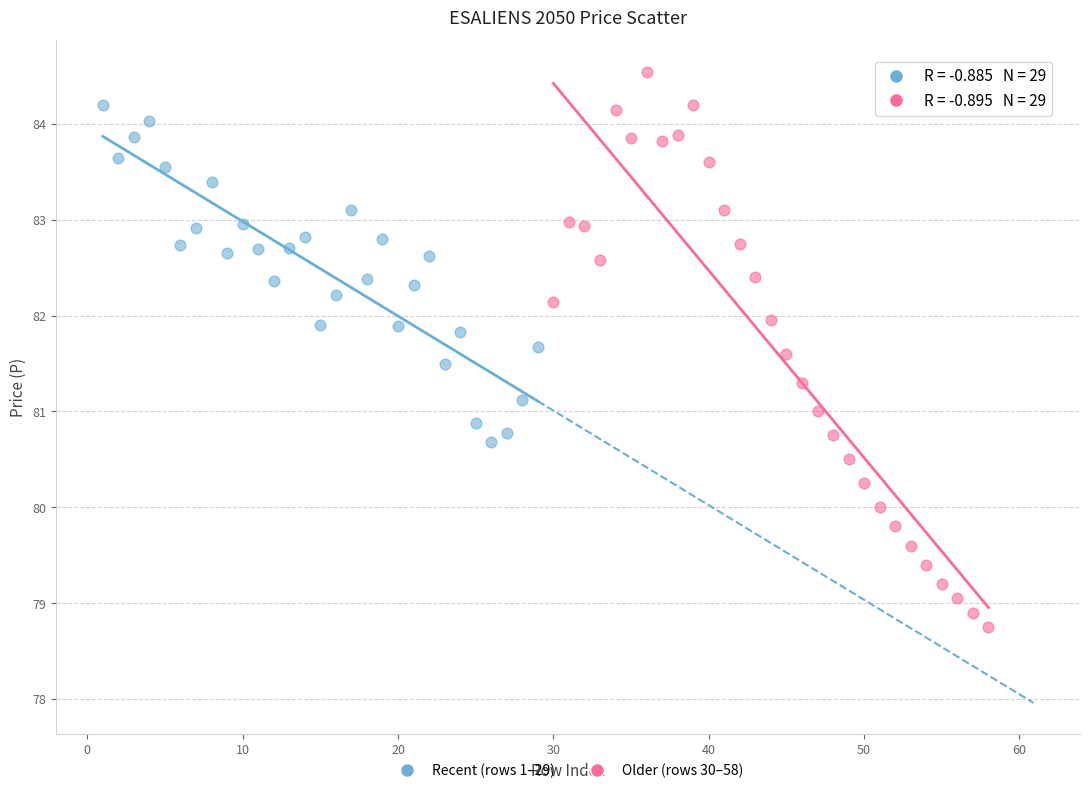

Which series contains the lowest Y value?

Older (rows 30–58)